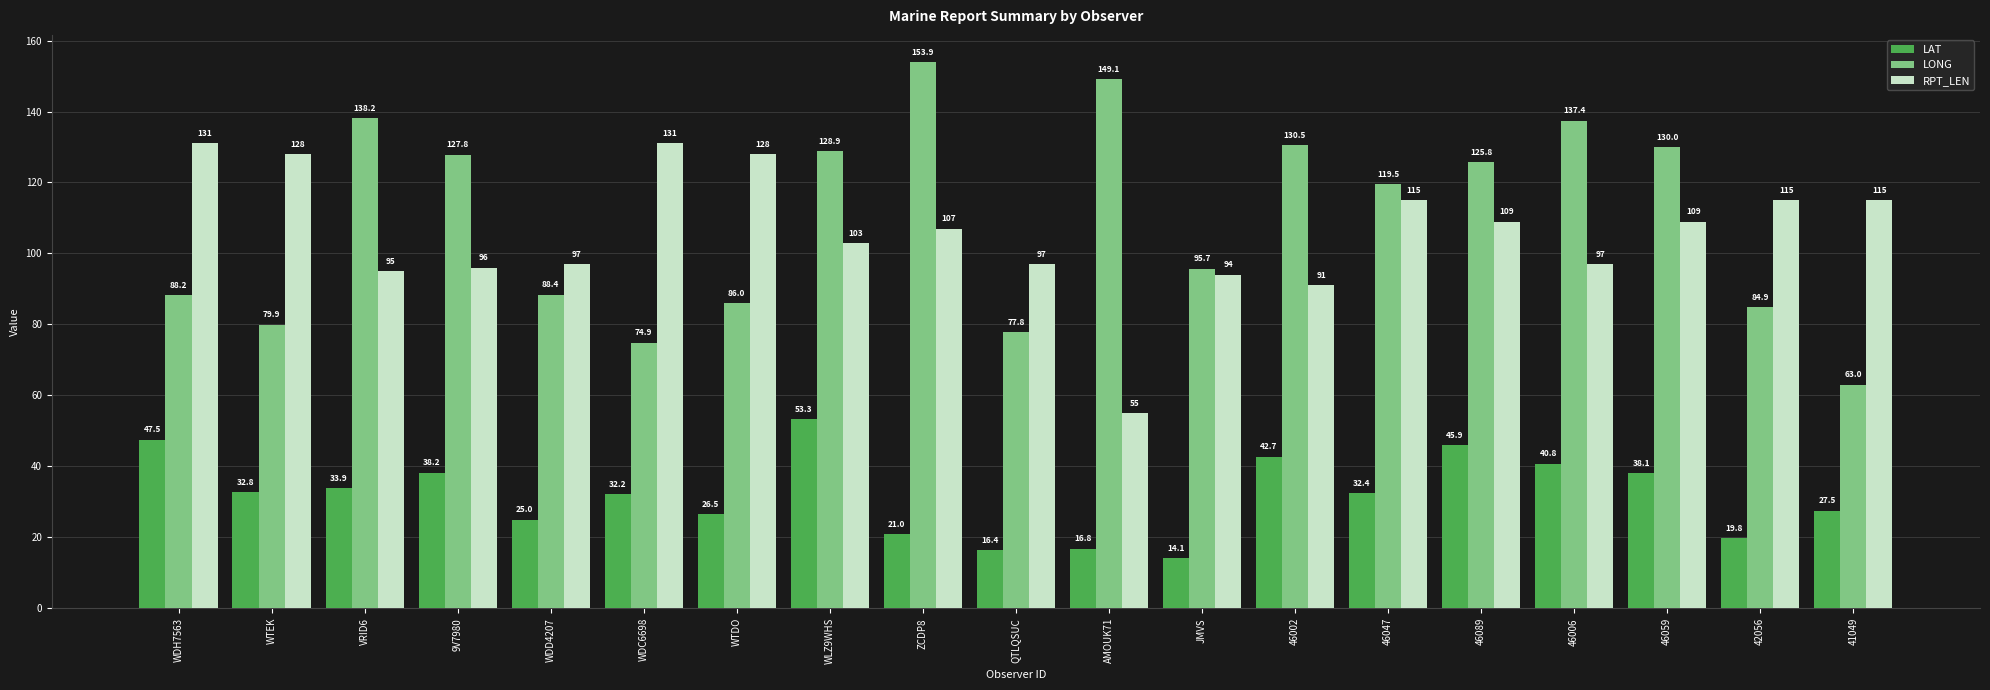

What is the smallest value displayed?

14.1